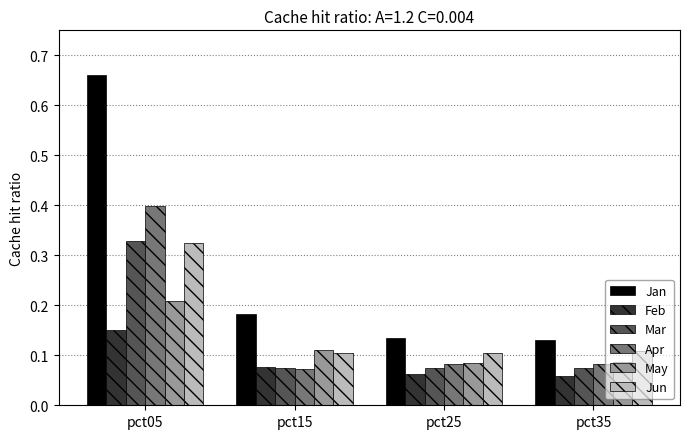

What is the sum of all Jun values?

0.6